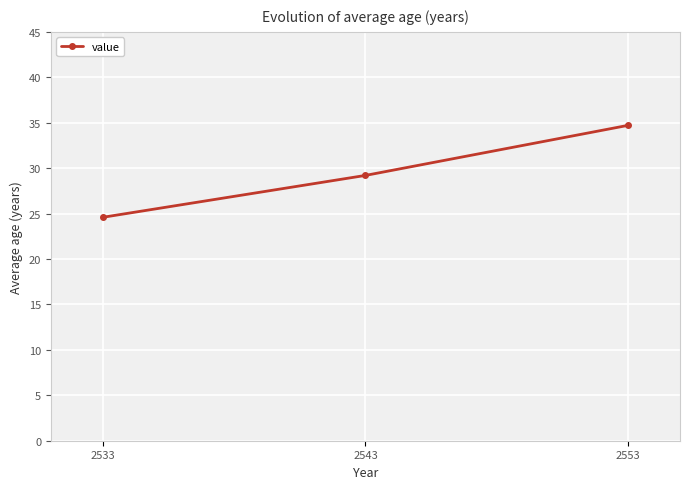

What is the difference between the values at 2553 and 2533?

10.1